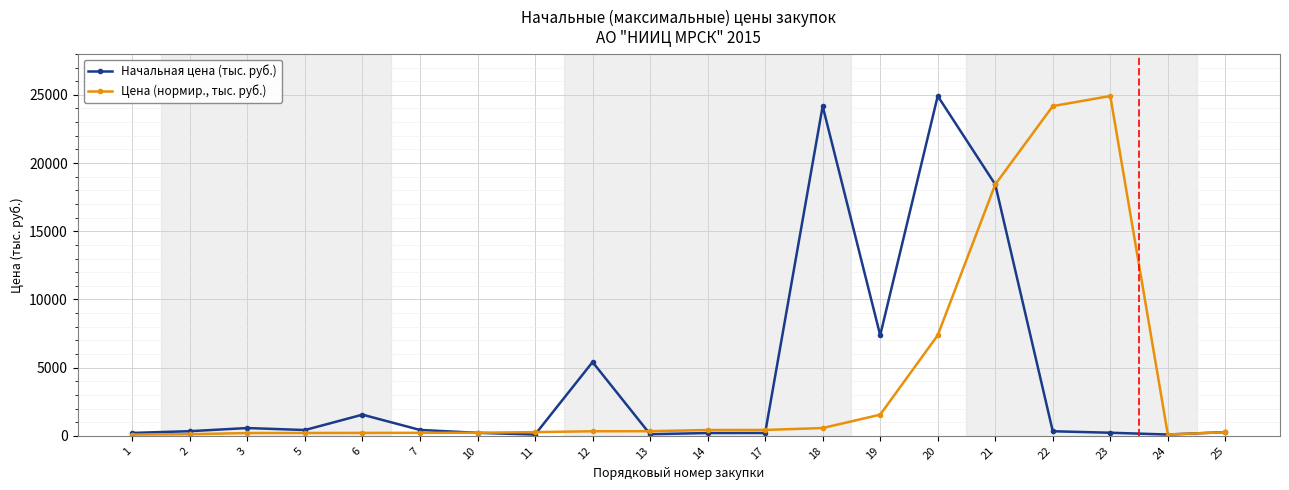

The value of Цена (нормир., тыс. руб.) at 25 is 264.0. True or false?

True